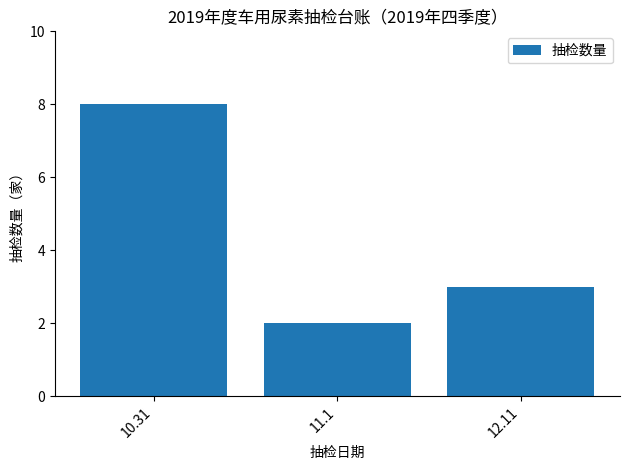

List the labels in order of value, largest first.

10.31, 12.11, 11.1